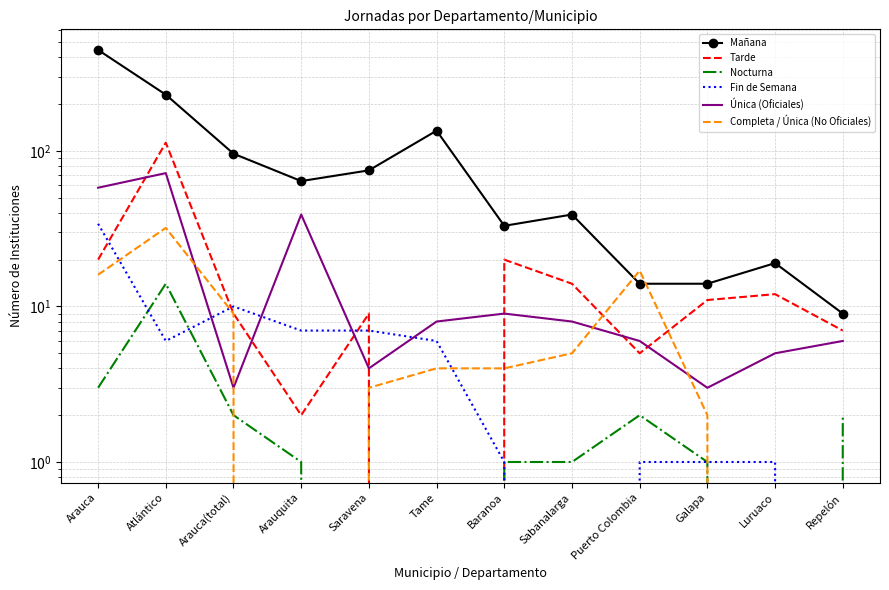

What position from the right is Saravena?

8